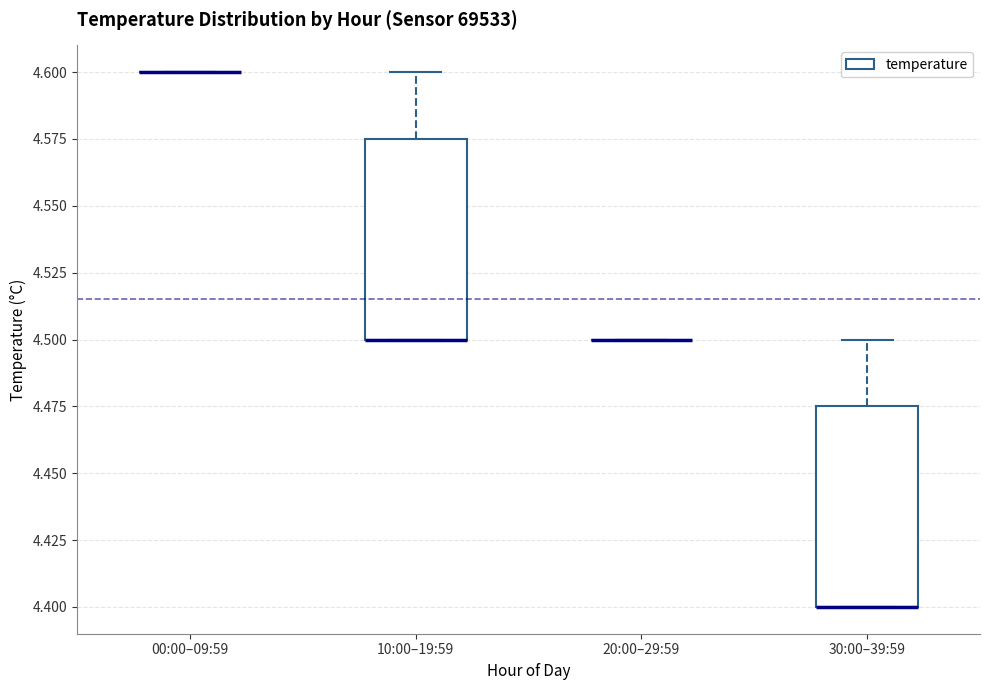

Reading left to right, transcribe this box plot: for each box, give where its median line is, the range the box spans, and where its two whiskers end, as read against the y-axis. The values are not printed on the chart, so give them approximately, as read against the axis.

00:00–09:59: box collapsed to a line at 4.600, whiskers 4.600 to 4.600
10:00–19:59: median 4.500 (drawn on the box's lower edge), box 4.500 to 4.575, whiskers 4.500 to 4.600
20:00–29:59: box collapsed to a line at 4.500, whiskers 4.500 to 4.500
30:00–39:59: median 4.400 (drawn on the box's lower edge), box 4.400 to 4.475, whiskers 4.400 to 4.500